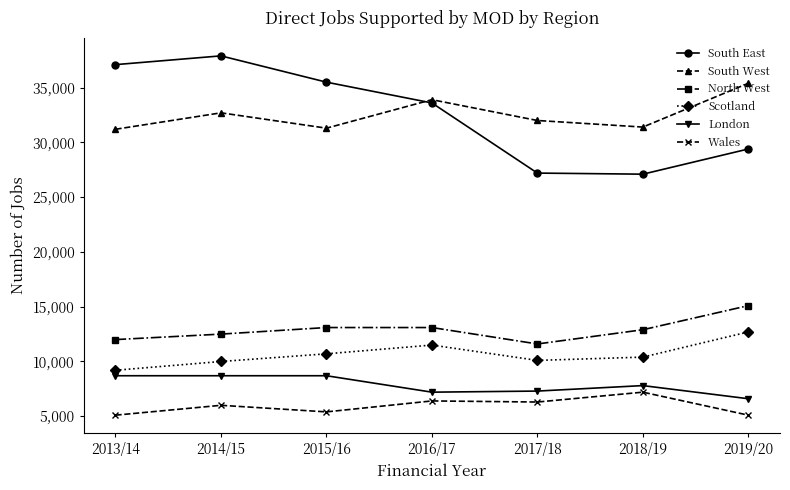

True or false: Scotland has more than 2 points higher than both neighbors.

False